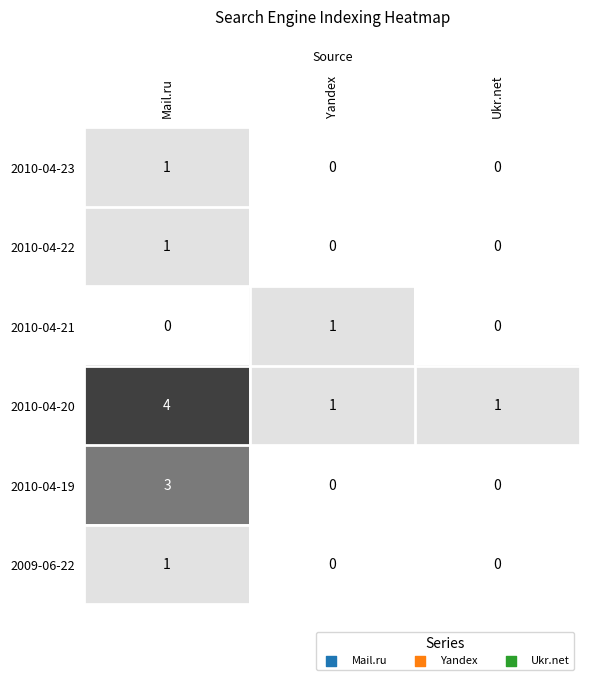

How many categories are shown in the chart?

3